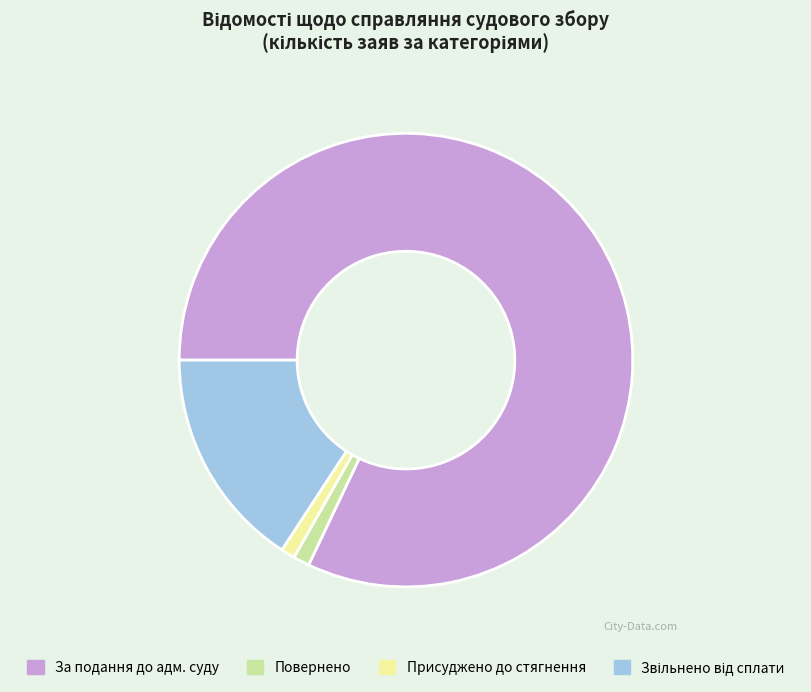

Approximately how many times larger is the value at За подання до адм. суду compared to Присуджено до стягнення?

82.0